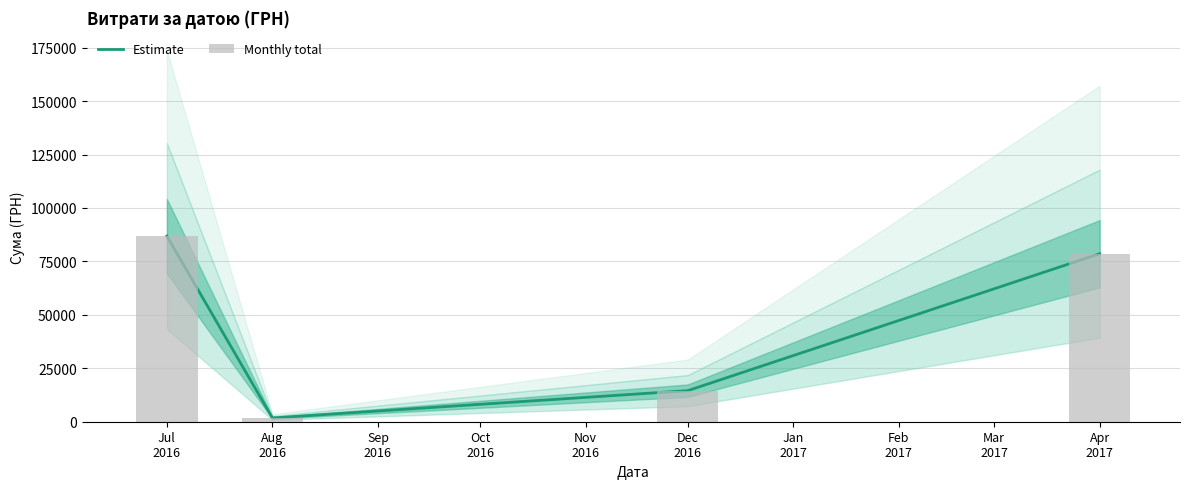

What is the difference between the maximum and minimum values in the Monthly total series?

85089.3